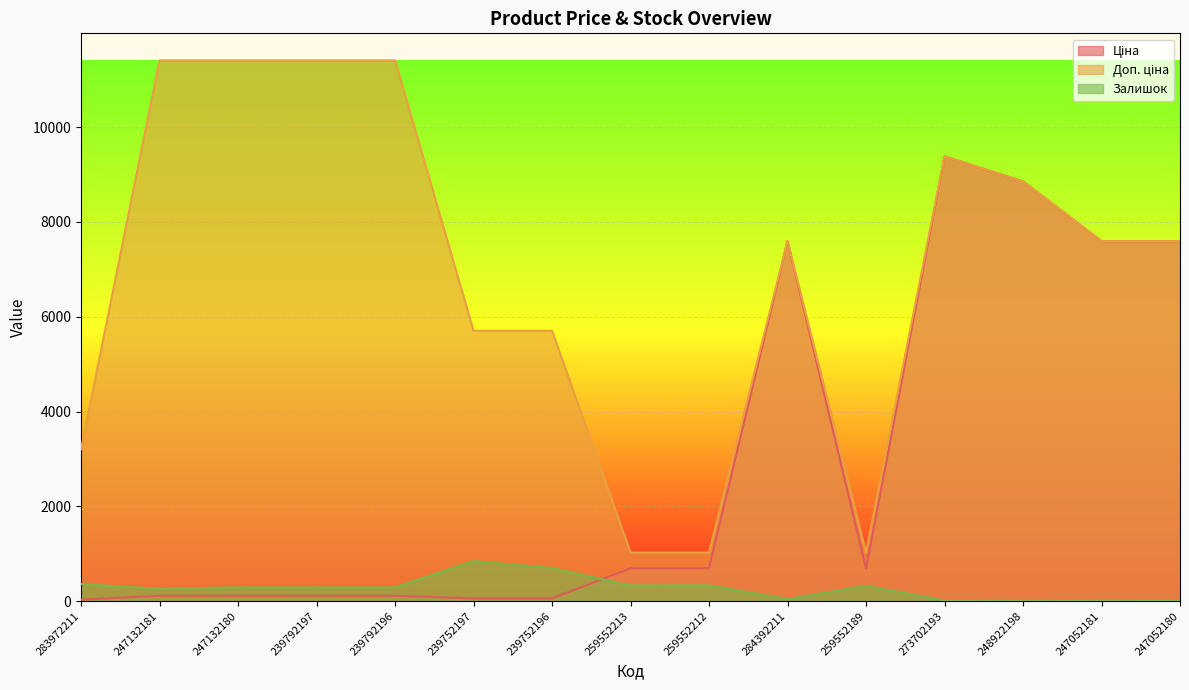

What is the sum of all Доп. ціна values?

104359.1